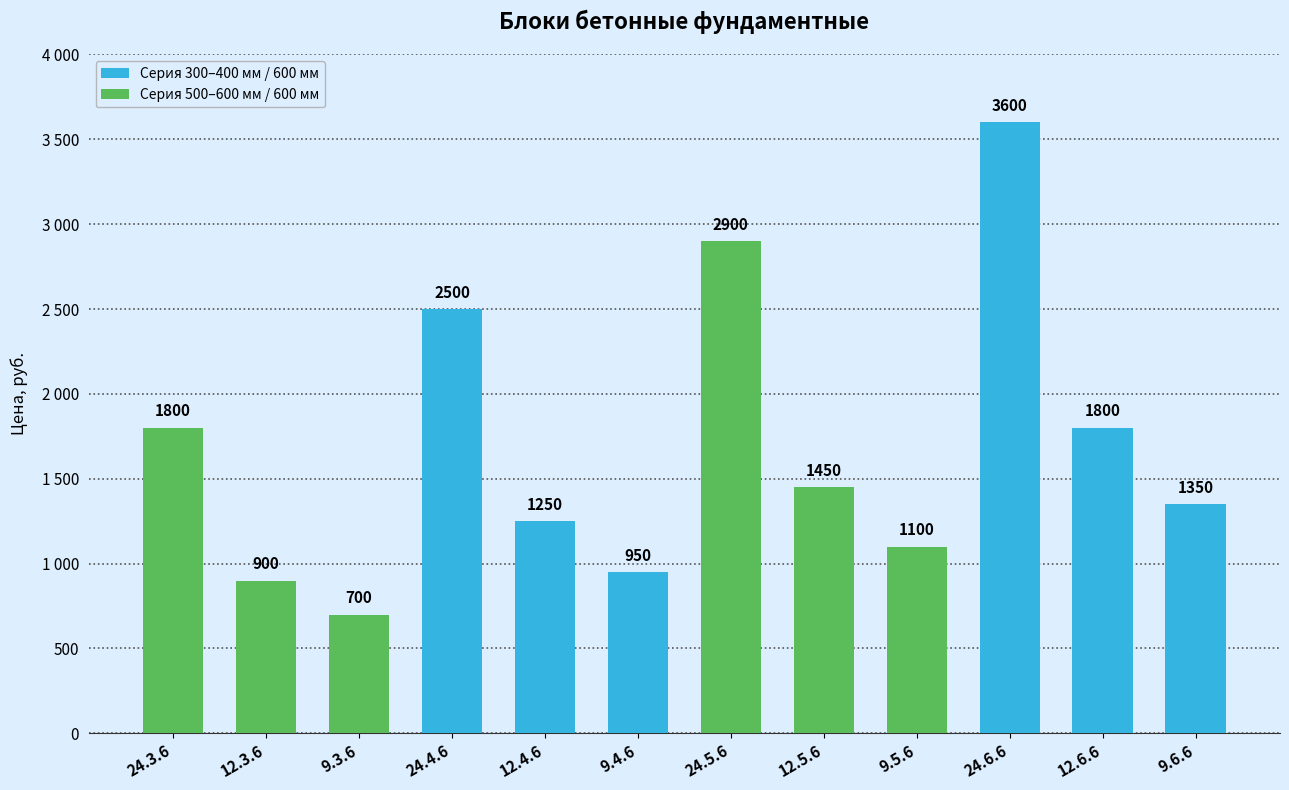

Rank the categories by value from lowest to highest.

9.3.6, 12.3.6, 9.4.6, 9.5.6, 12.4.6, 9.6.6, 12.5.6, 24.3.6, 12.6.6, 24.4.6, 24.5.6, 24.6.6